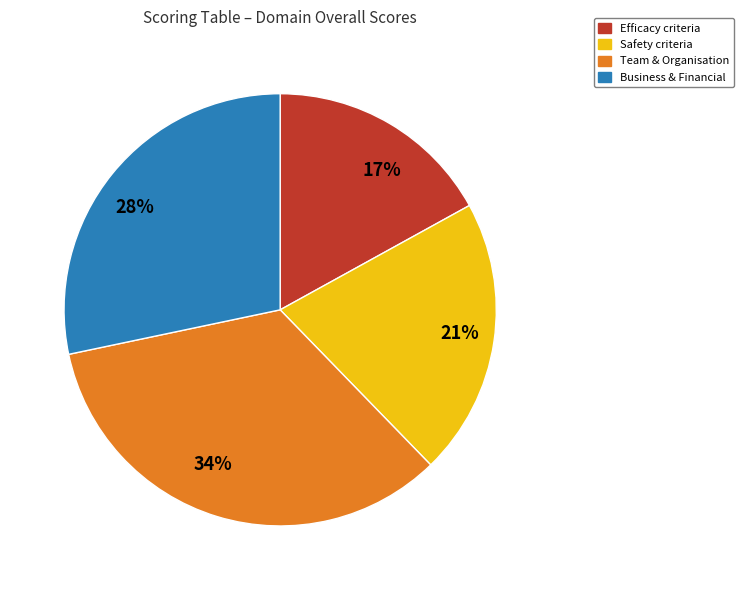

Do 28% and 17% together represent more than half of the pie?

No